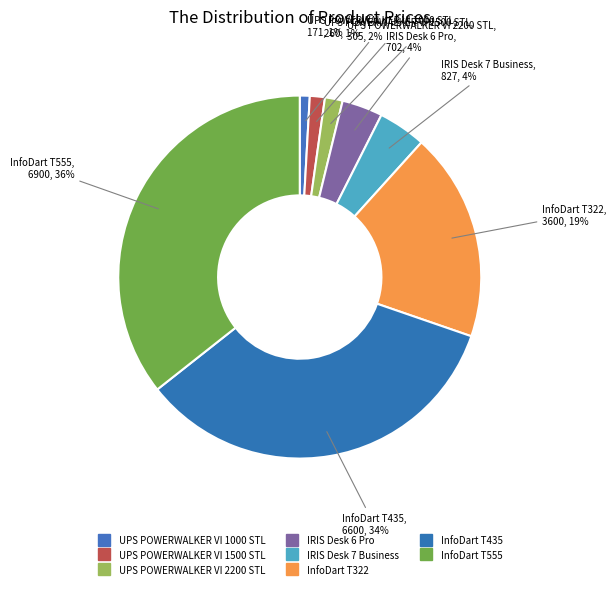

Which slice is the smallest?

UPS POWERWALKER VI 1000 STL